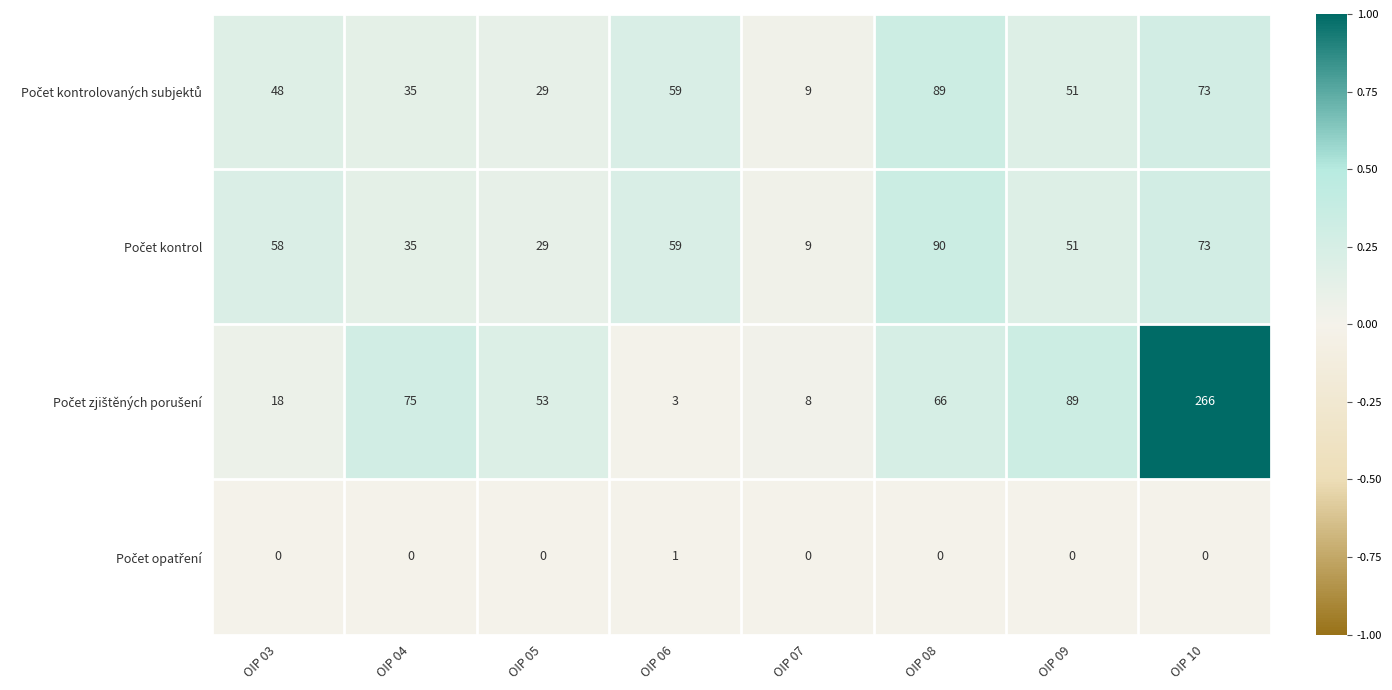

What is the total value across all series at OIP 10?

412